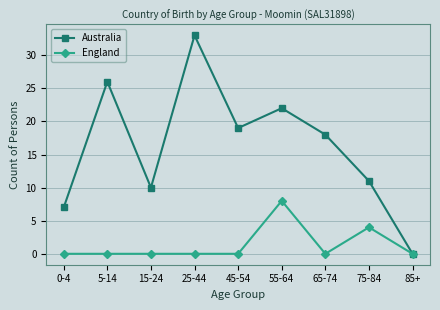

Reading left to right, what are all the values shown in this chart?

Australia: 7	26	10	33	19	22	18	11	0
England: 0	0	0	0	0	8	0	4	0